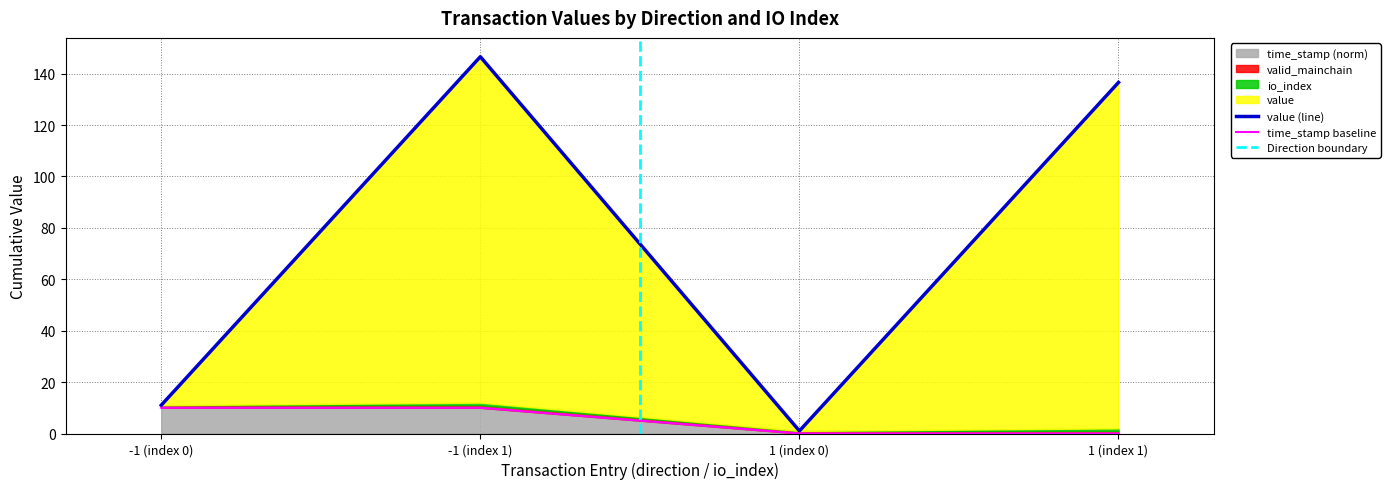

At which category does value reach its first local valley?

1 (index 0)